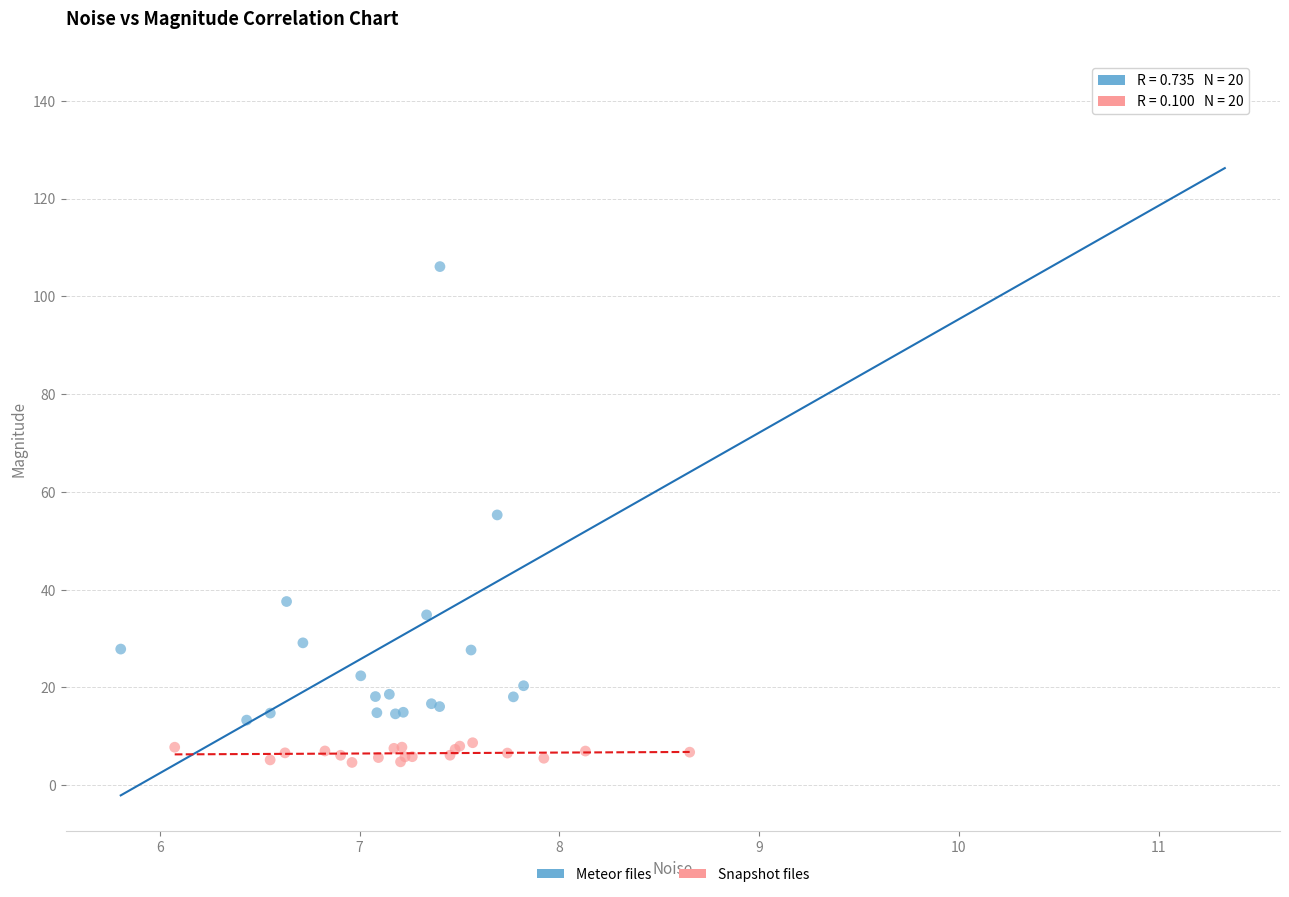

Which series reaches the maximum Y coordinate?

Meteor files